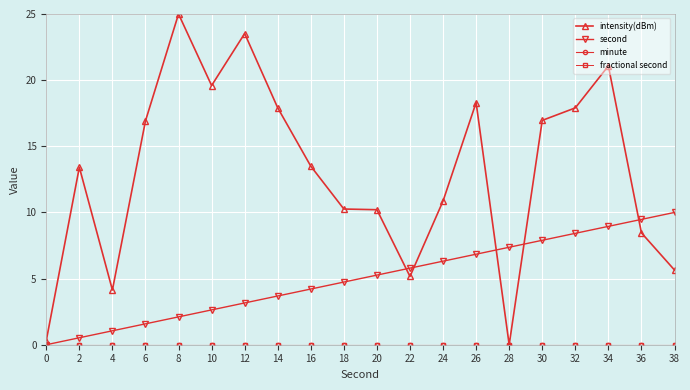

Is it true that second equals 1.1 at 4?

True